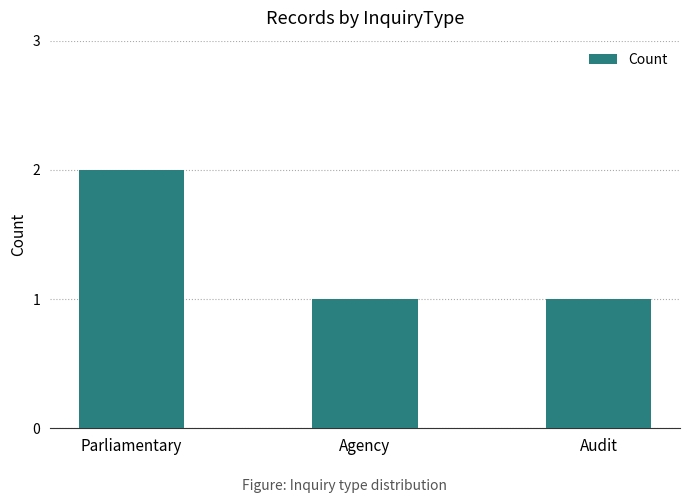

What position from the left is Agency?

2